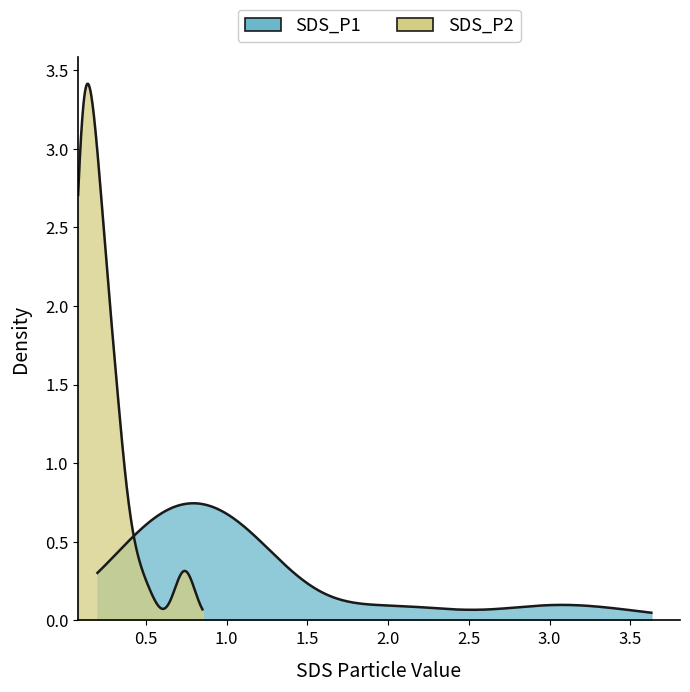

What is the sum of the SDS_P1 values at 16 and 28?

1.8